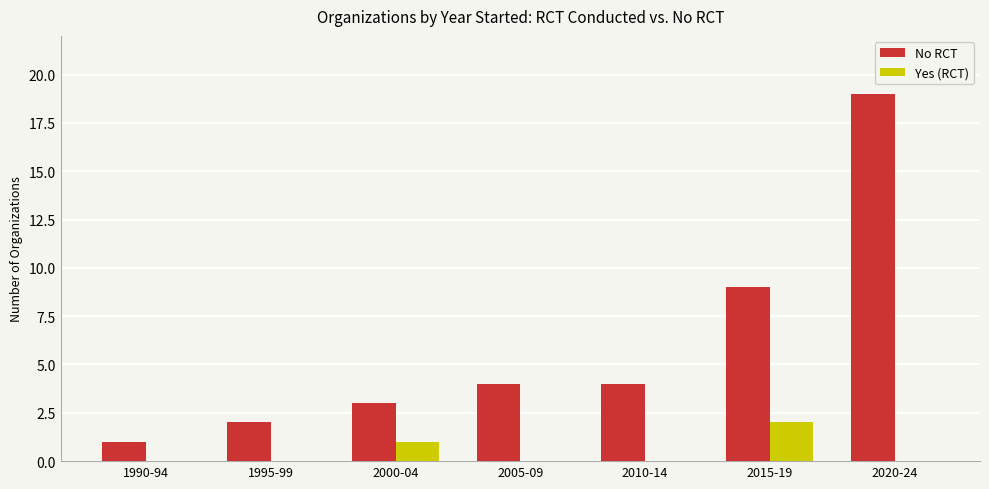

Reading left to right, list all the values displayed in this chart.

No RCT: 1	2	3	4	4	9	19
Yes (RCT): 0	0	1	0	0	2	0